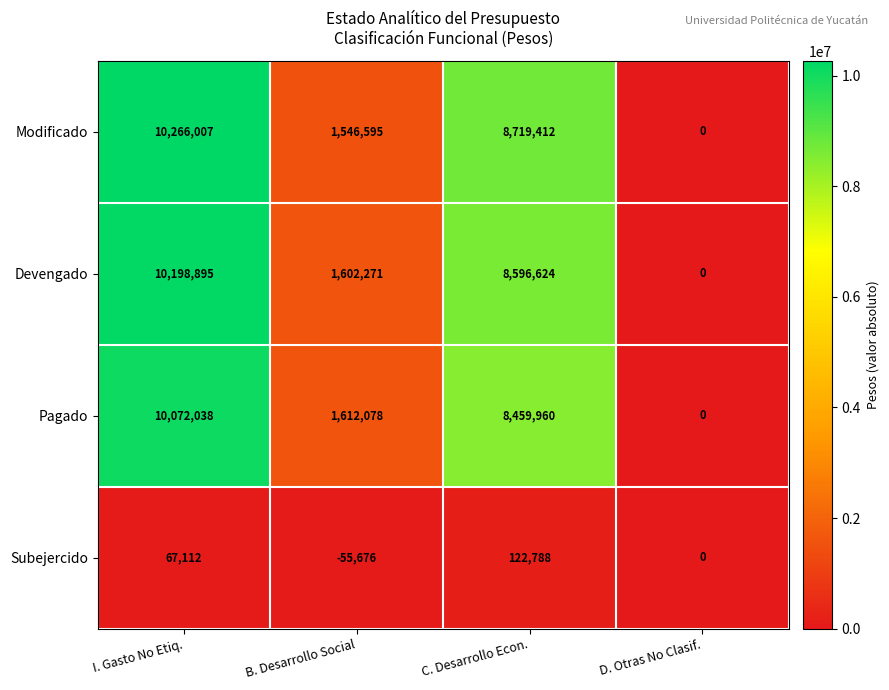

Reading right to left, extract all data points from this chart.

Modificado: D. Otras No Clasif.=0	C. Desarrollo Econ.=8719412	B. Desarrollo Social=1546595	I. Gasto No Etiq.=10266007
Devengado: D. Otras No Clasif.=0	C. Desarrollo Econ.=8596624	B. Desarrollo Social=1602271	I. Gasto No Etiq.=10198895
Pagado: D. Otras No Clasif.=0	C. Desarrollo Econ.=8459960	B. Desarrollo Social=1612078	I. Gasto No Etiq.=10072038
Subejercido: D. Otras No Clasif.=0	C. Desarrollo Econ.=122788	B. Desarrollo Social=-55676	I. Gasto No Etiq.=67112